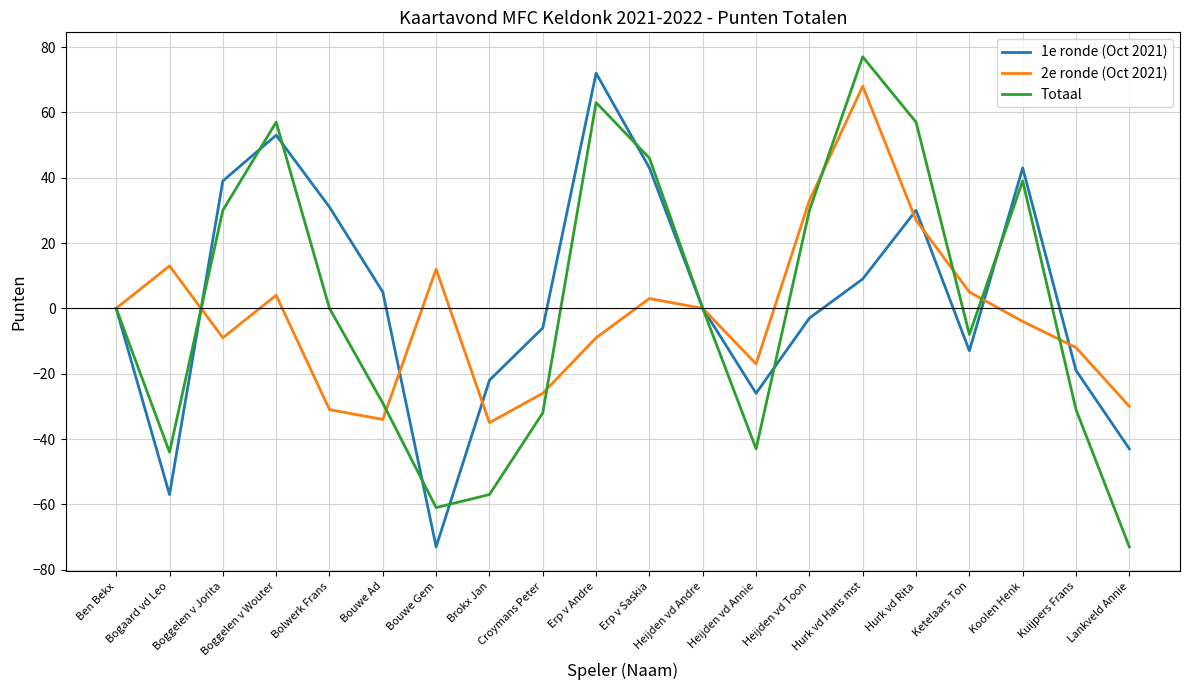

What value does the Totaal series have at Brokx Jan?

-57